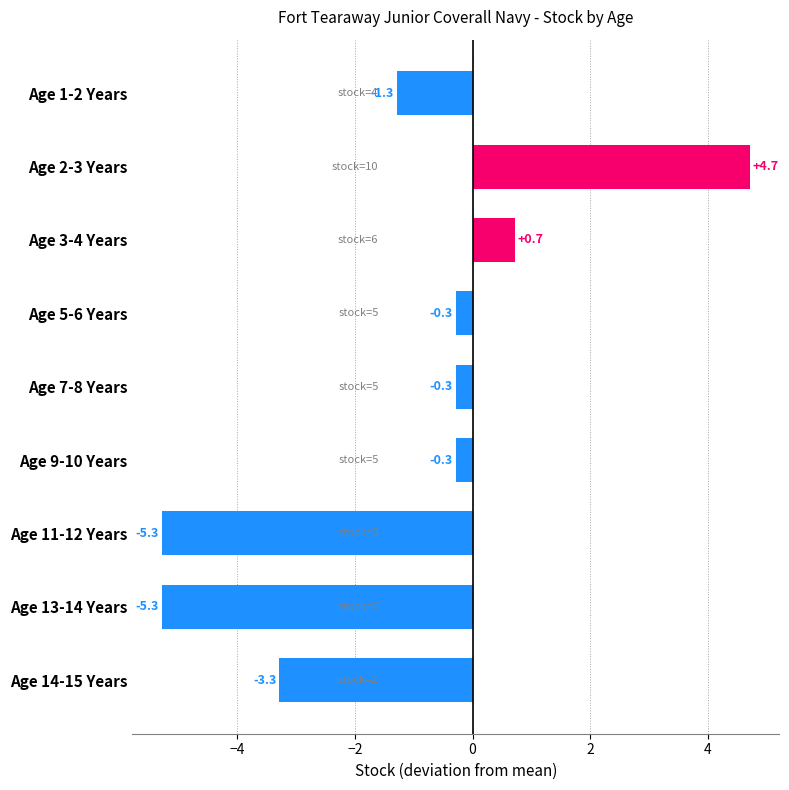

What is the greatest value displayed?

4.7